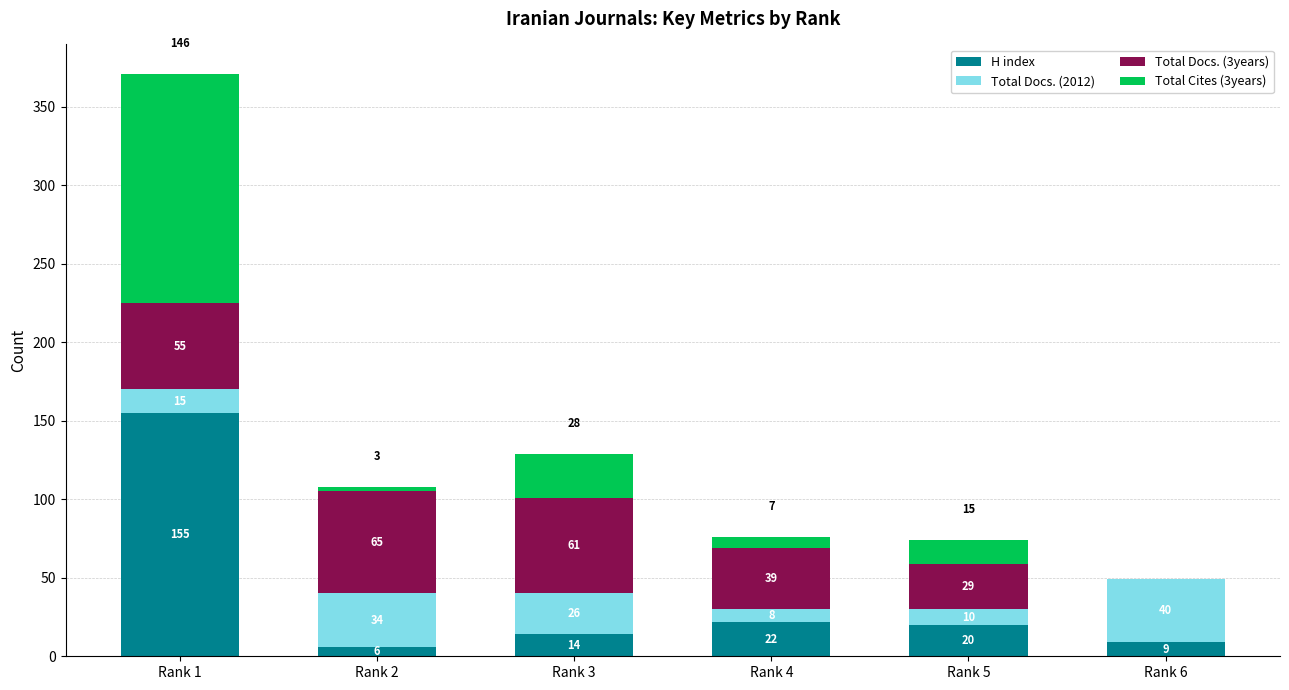

Which category has the highest value in the H index series?

Rank 1